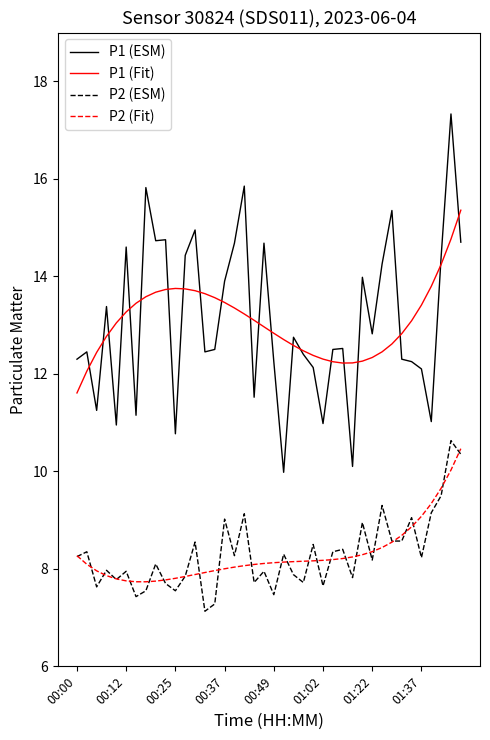

Which series has the widest spread of values?

P1 (ESM)